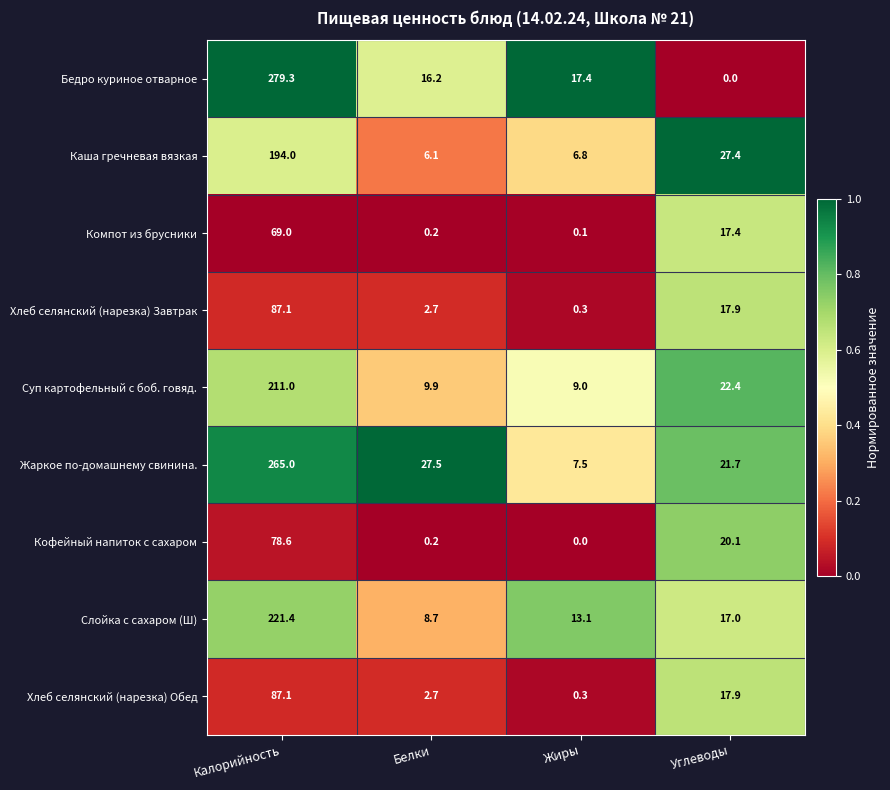

The value of Суп картофельный с боб. говяд. at Белки is 5.3. True or false?

False